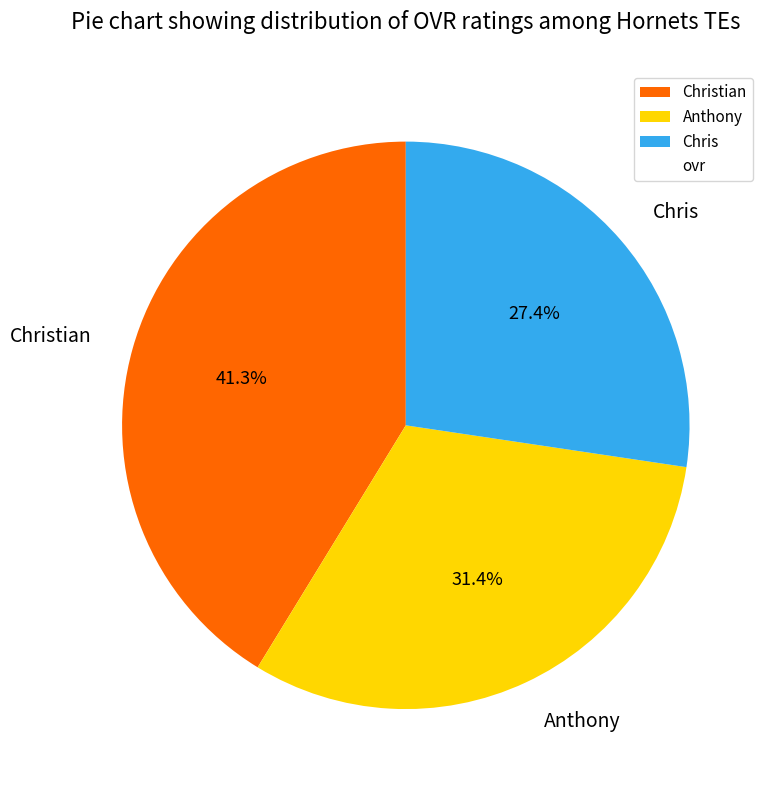

Which has a higher value, Christian or Chris?

Christian